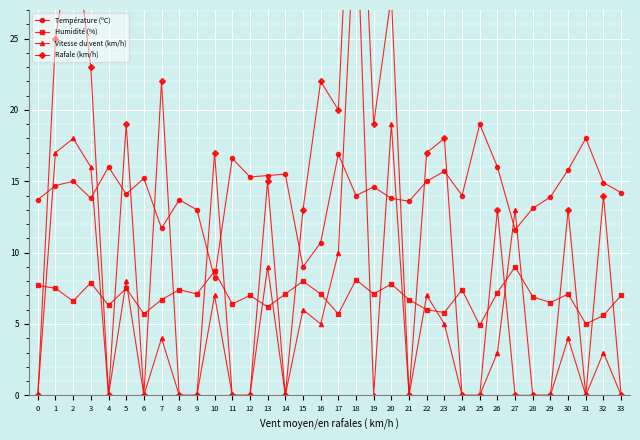

Where is the first local maximum for Température (ºC)?

2